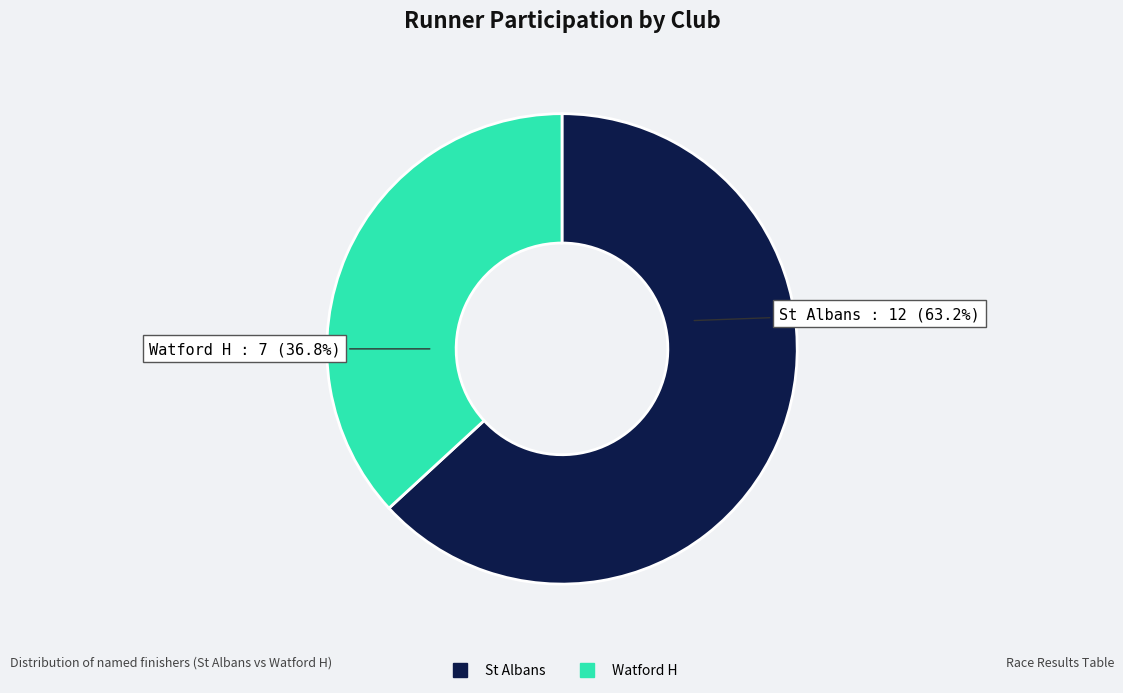

Between St Albans and Watford H, which is larger?

St Albans